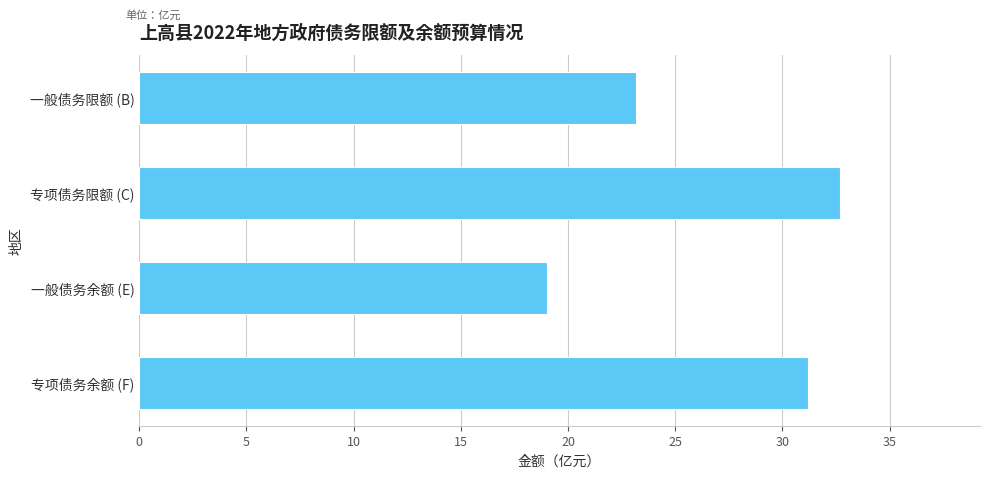

Does the chart contain stacked bars?

No